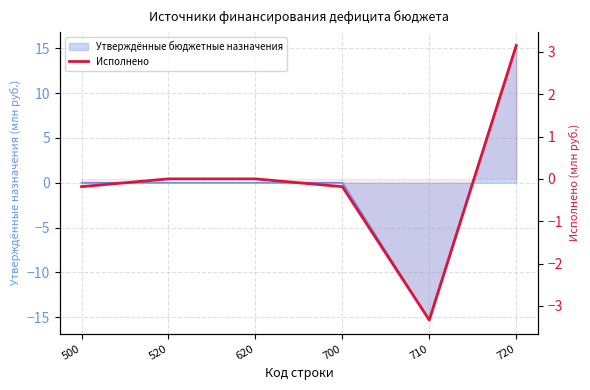

What is the difference between the second highest and minimum values?

3.3